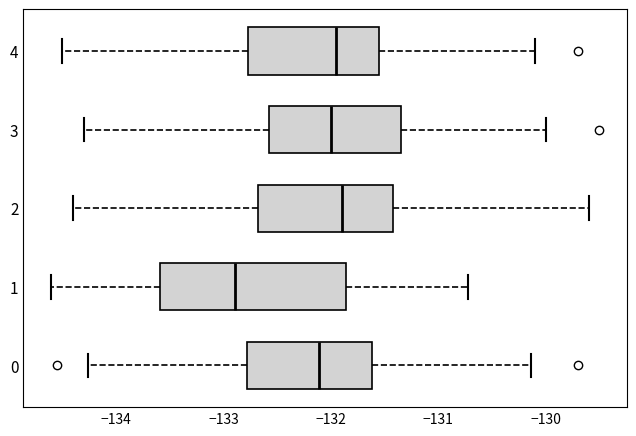

Comparing the boxes themselves (not the whiskers), which one is the widest?

1